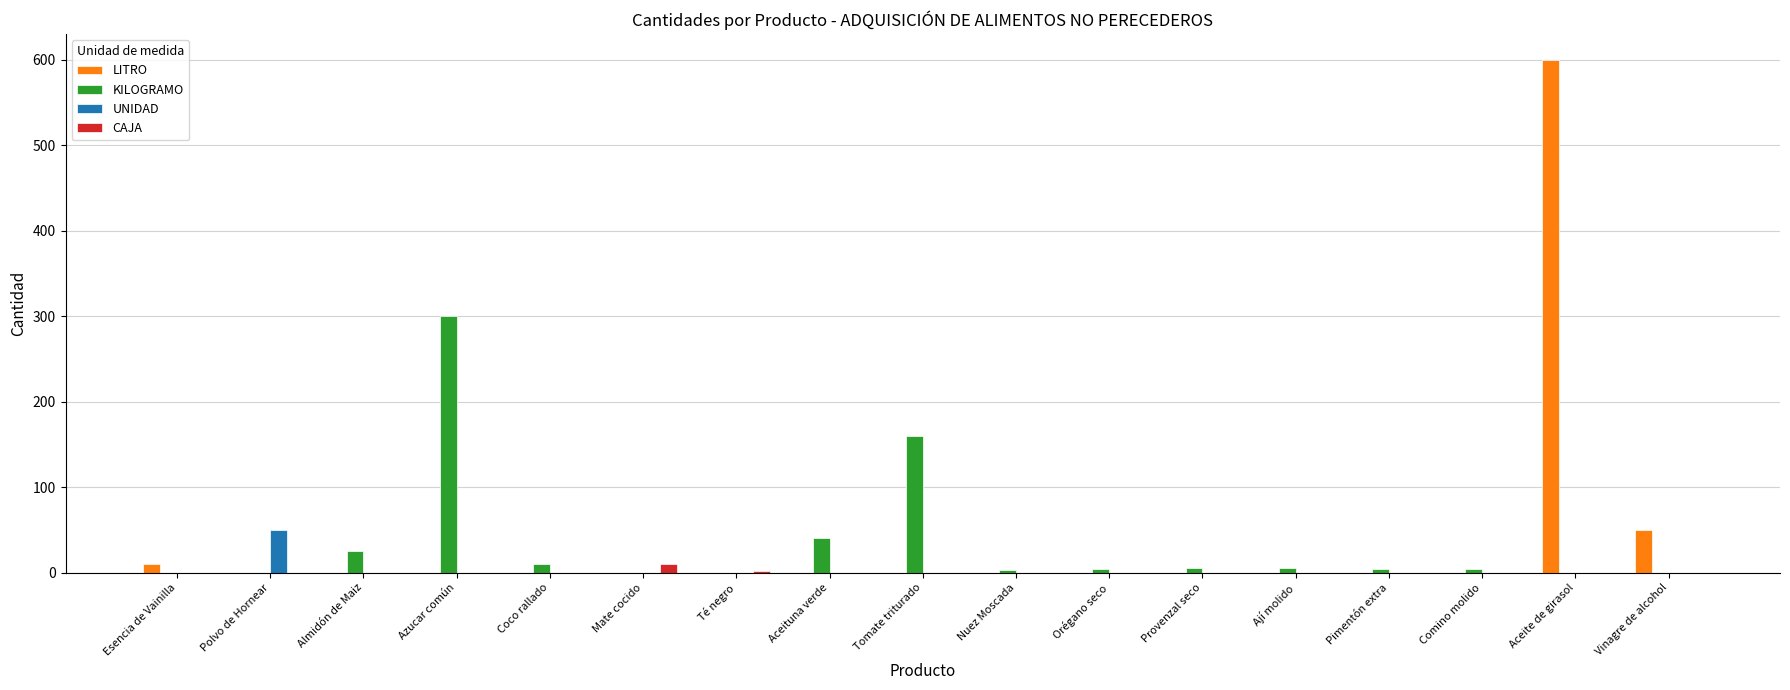

Which series changed the most between Mate cocido and Tomate triturado?

KILOGRAMO